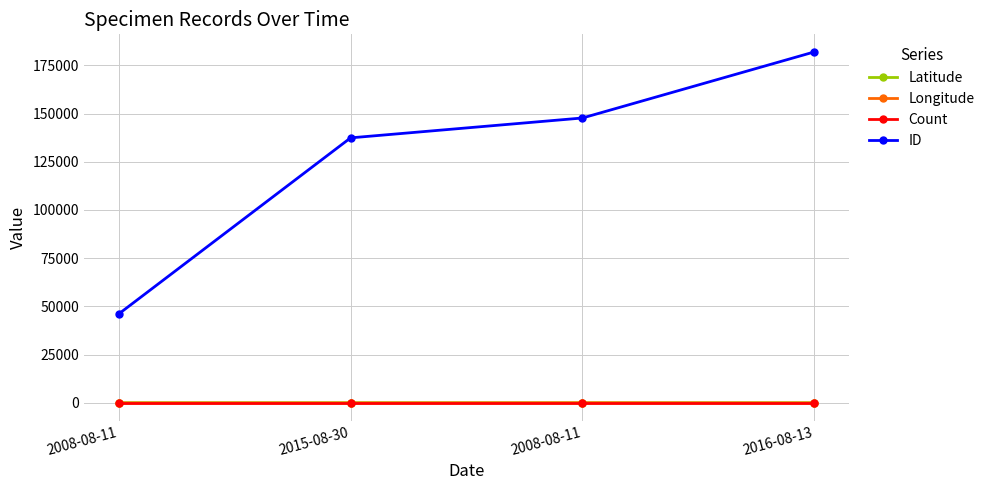

List the labels in order of Longitude value, largest first.

2008-08-11, 2015-08-30, 2008-08-11, 2016-08-13